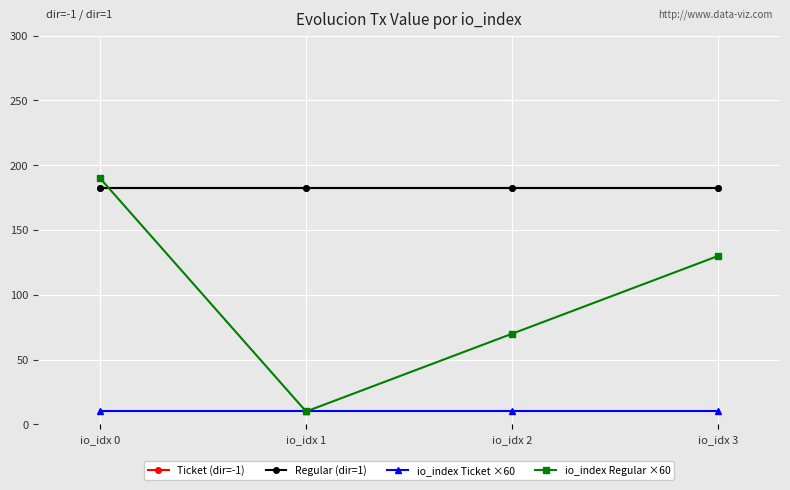

True or false: io_index Regular ×60 and io_index Ticket ×60 intersect in this chart.

False